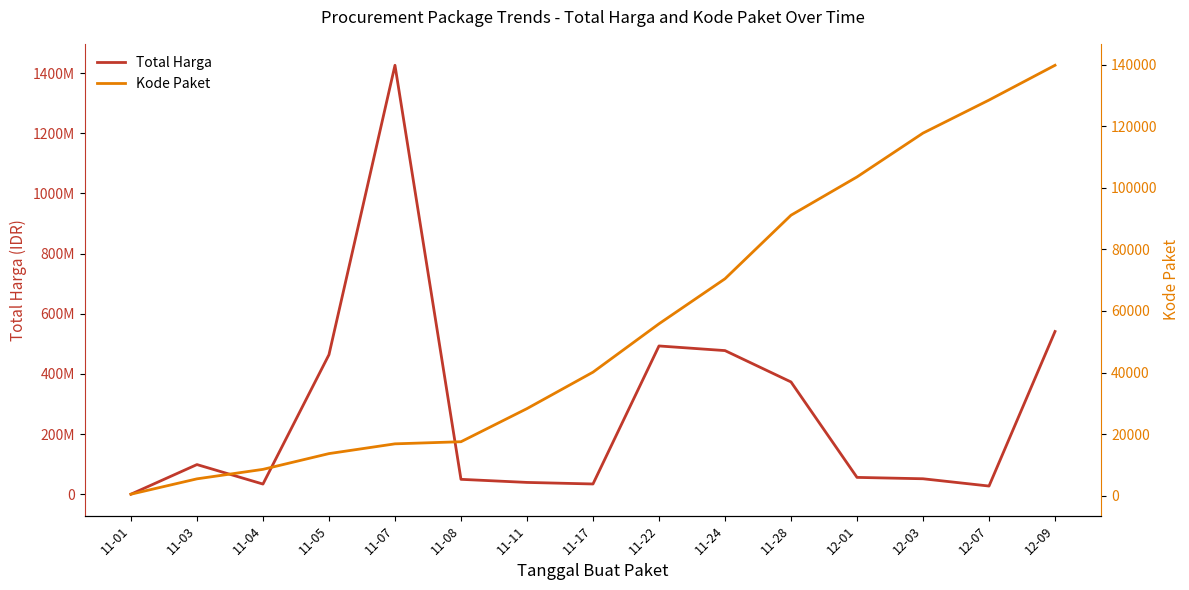

What is the lowest value of the Kode Paket series?

464